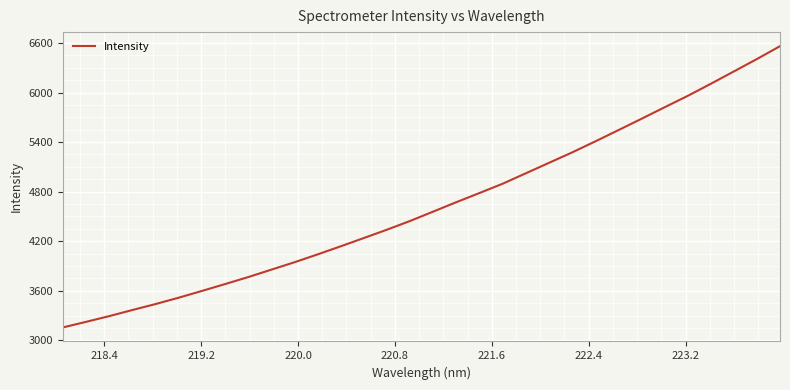

What is the minimum value shown in the chart?

3156.5